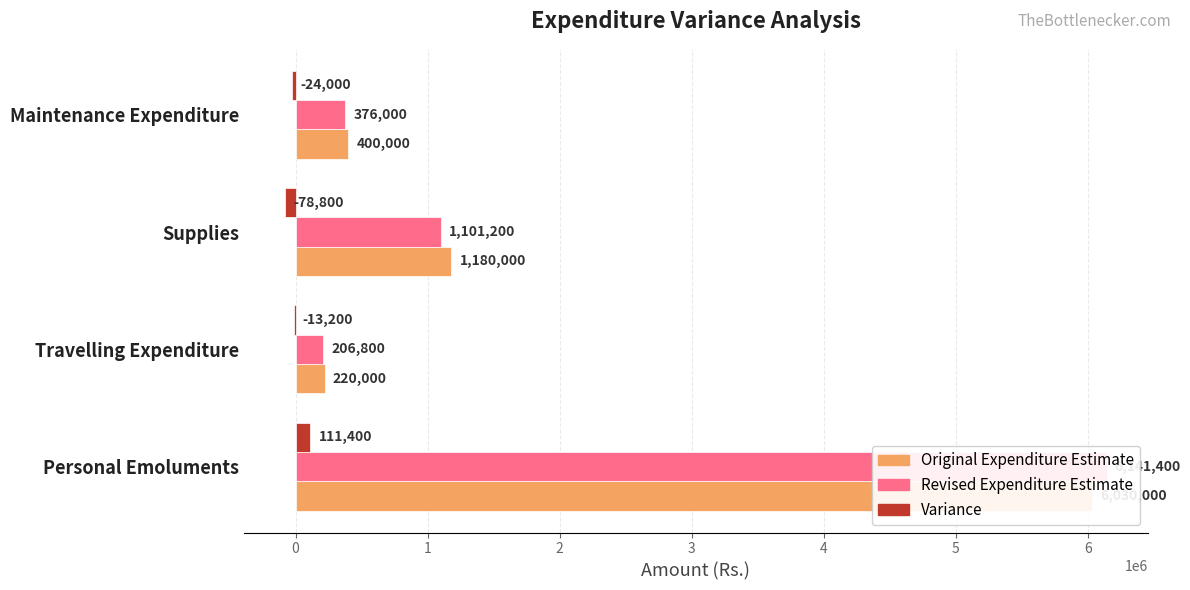

How many groups of bars are there?

4